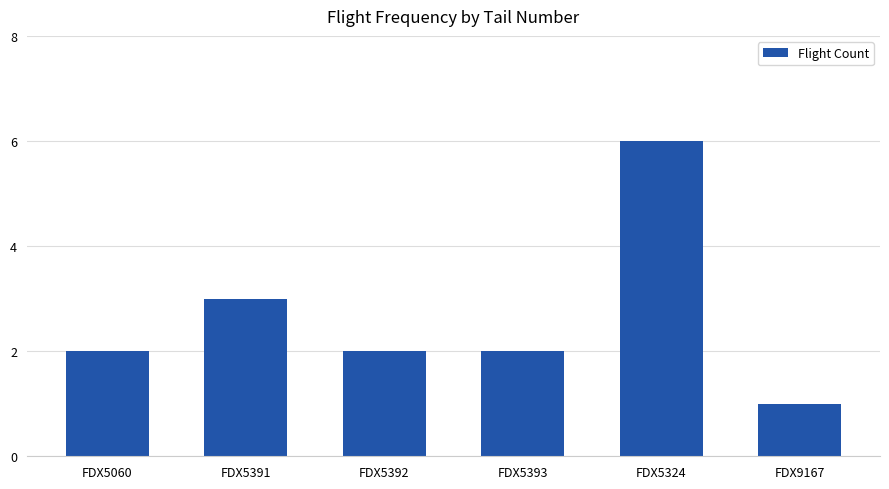

At which label is the value closest to 3?

FDX5391